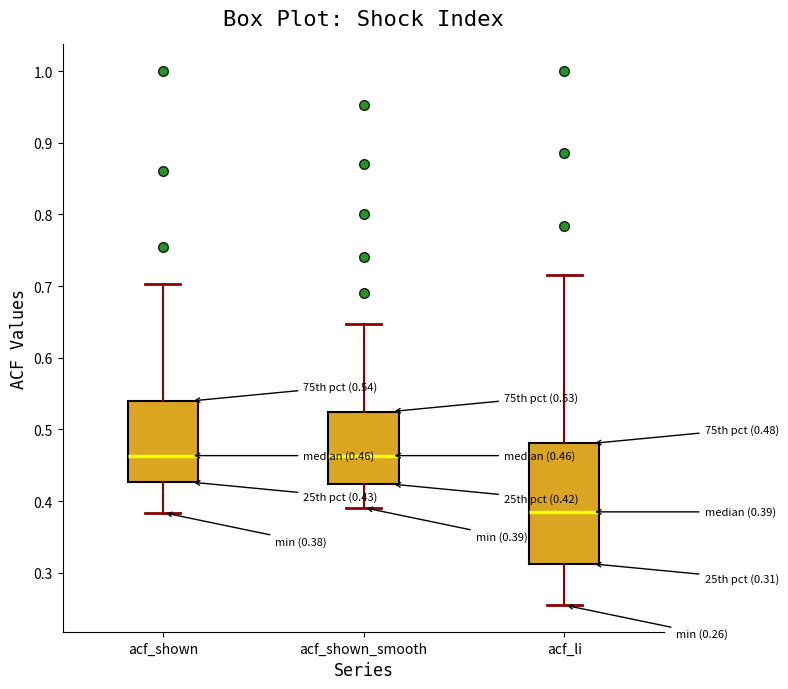

Comparing the boxes themselves (not the whiskers), which one is the tallest?

acf_li